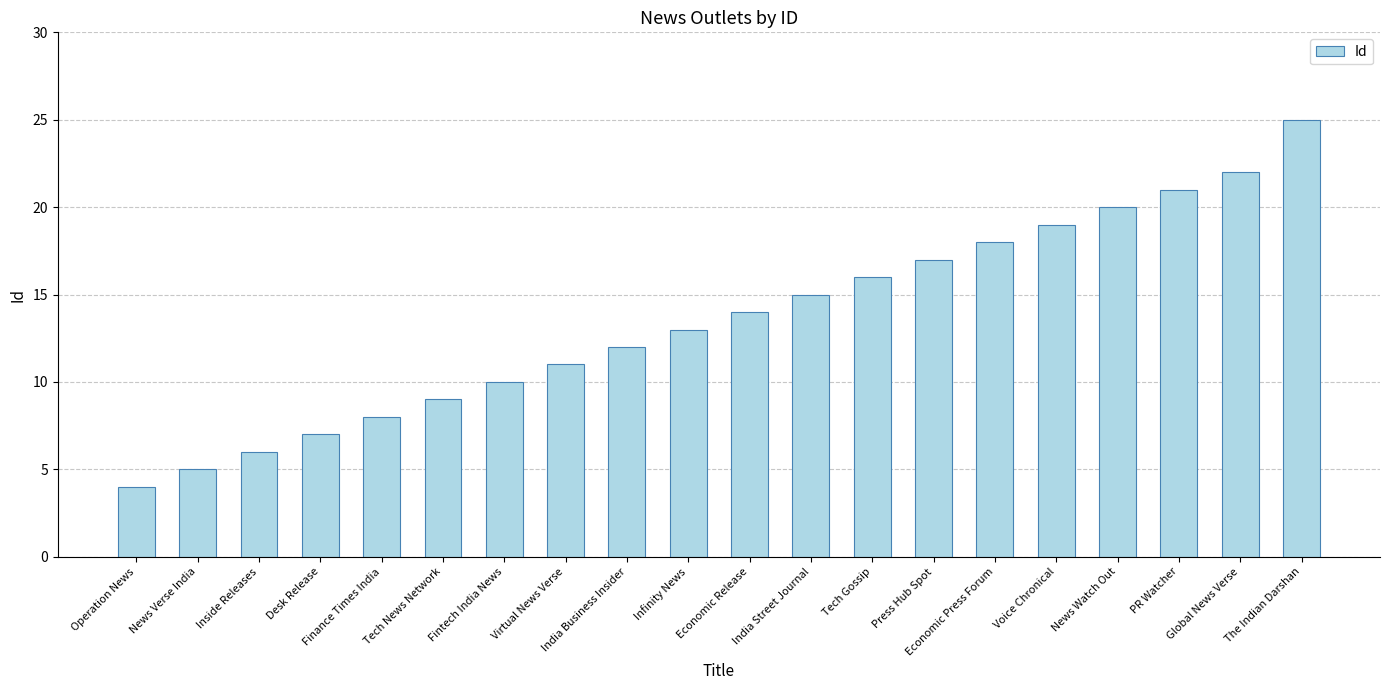

What is the label of the 5th bar from the right?

Voice Chronical